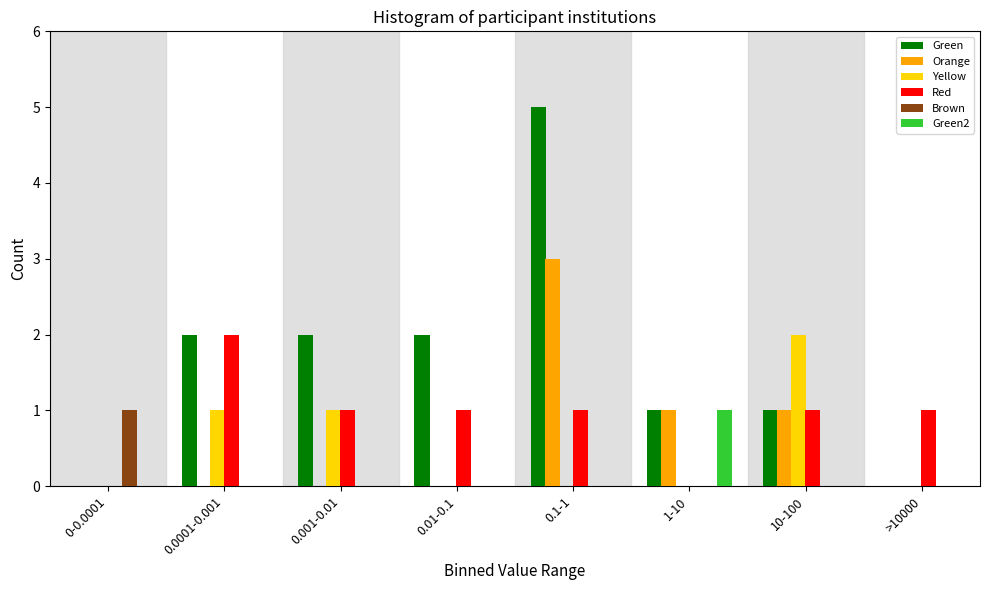

True or false: Yellow has a value of 1 at 0.1-1.

False